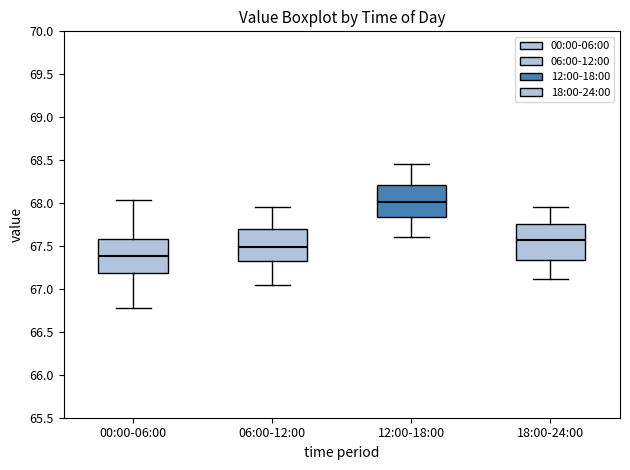

Reading left to right, read every box against the y-axis: the position of its median line, the range the box covers, and the ends of its whiskers. The values are not printed on the chart, so give them approximately, as read against the axis.

00:00-06:00: median 67.40, box 67.20 to 67.60, whiskers 66.80 to 68.05
06:00-12:00: median 67.50, box 67.30 to 67.70, whiskers 67.05 to 67.95
12:00-18:00: median 68.00, box 67.85 to 68.20, whiskers 67.60 to 68.45
18:00-24:00: median 67.60, box 67.35 to 67.75, whiskers 67.10 to 67.95